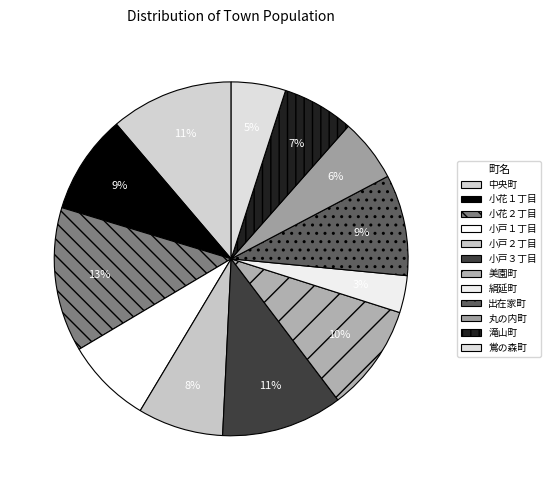

To the nearest percent, what percentage of the pie is 小花１丁目?

9%